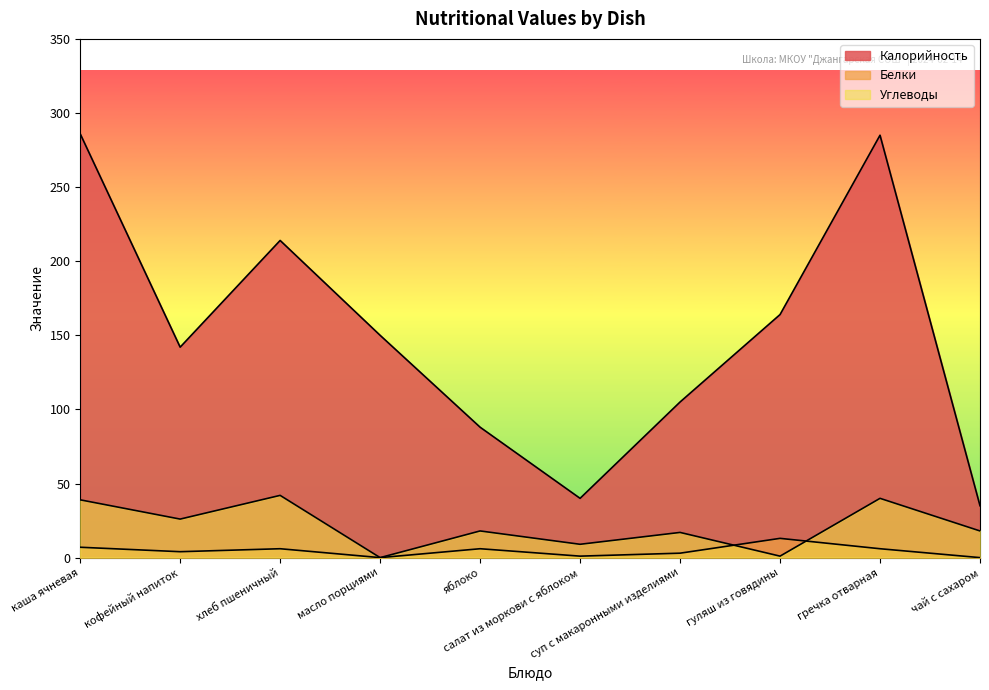

At which label is Белки closest to 6?

хлеб пшеничный